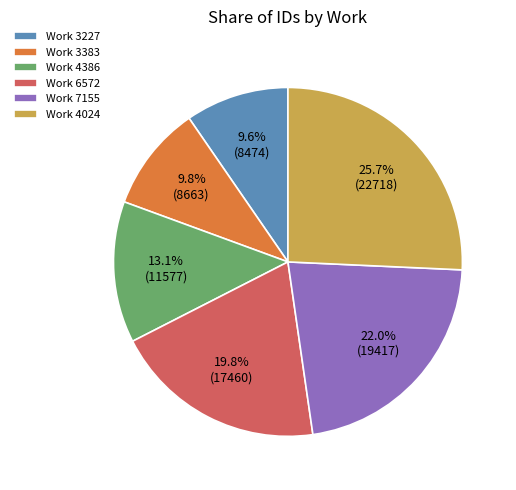

Which slice is the largest?

Work 4024